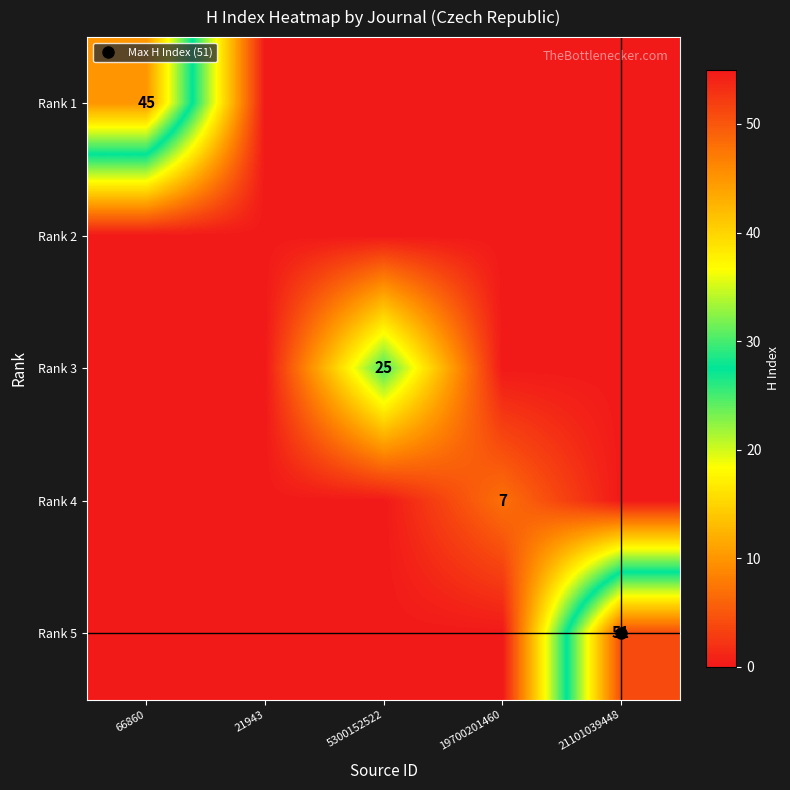

Rank the categories by Rank 5 value from lowest to highest.

66860, 21943, 5300152522, 19700201460, 21101039448